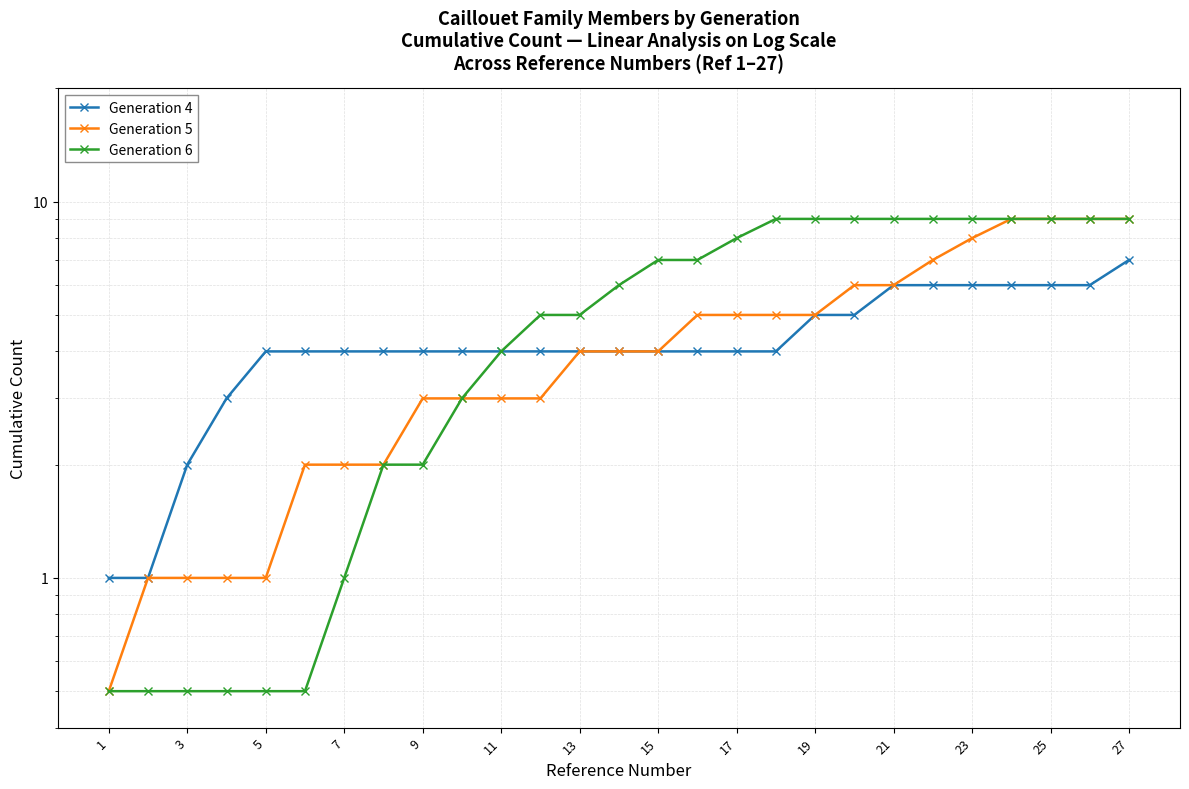

How many lines are shown in the chart?

3